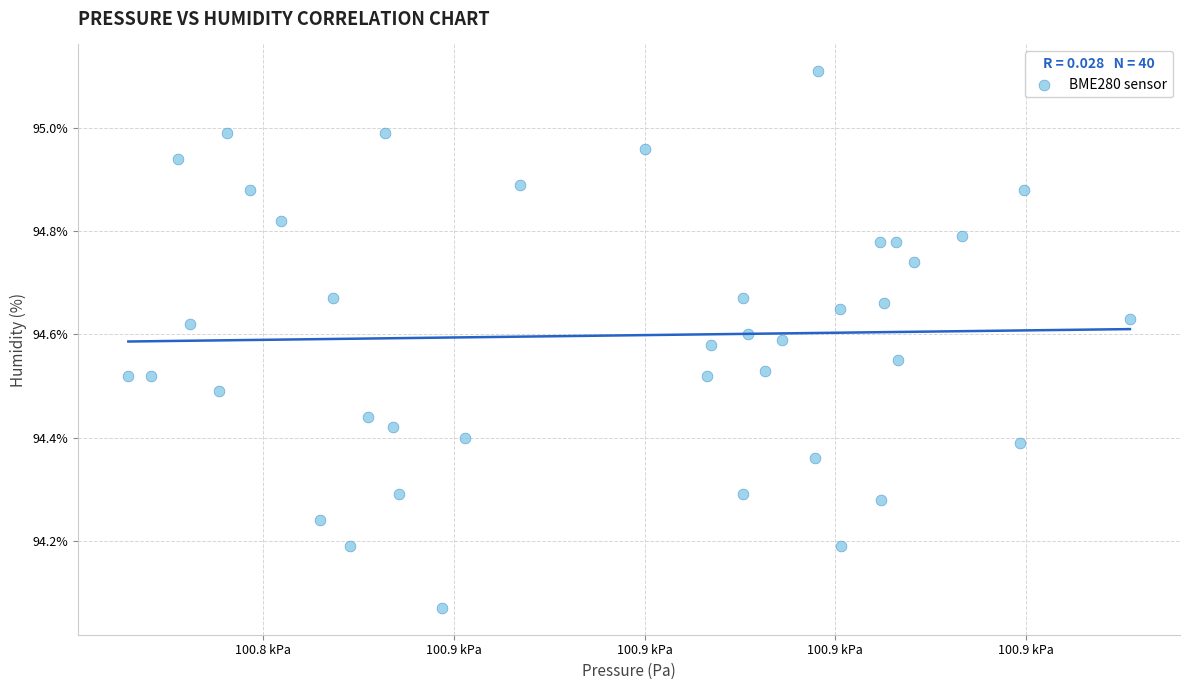

What is the range of X values (max minus min)?

105.0